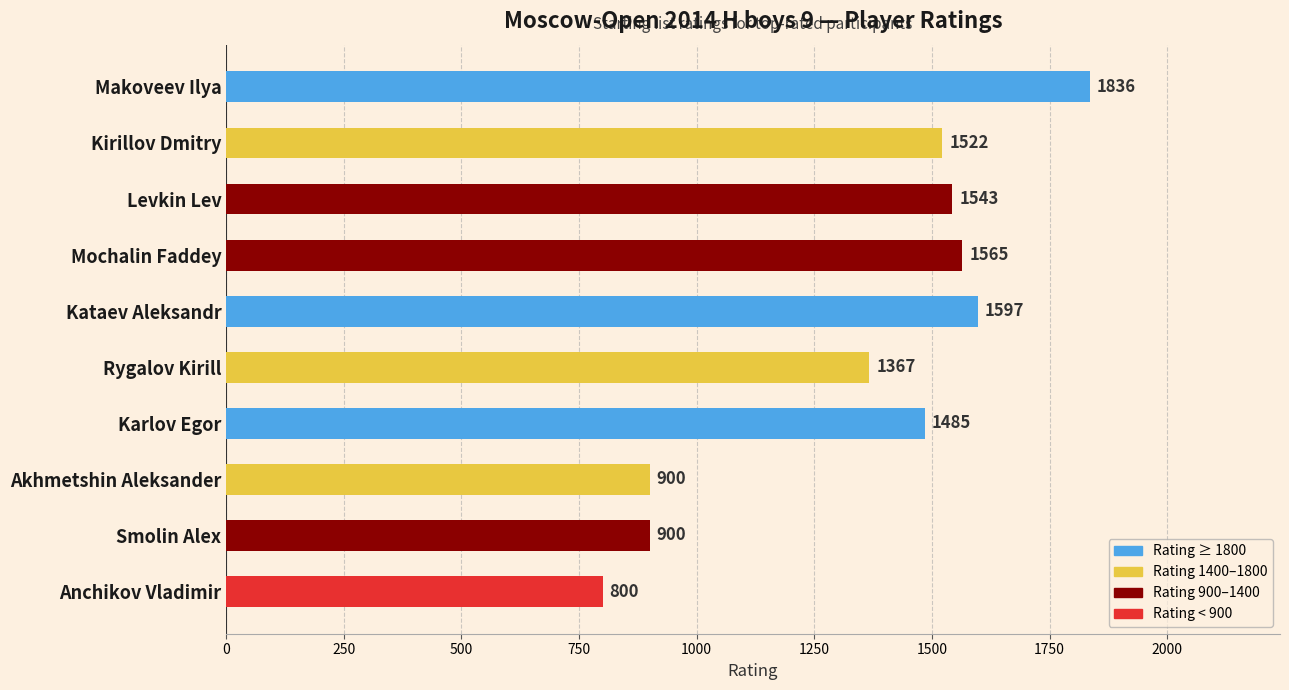

What is the average value?

1352